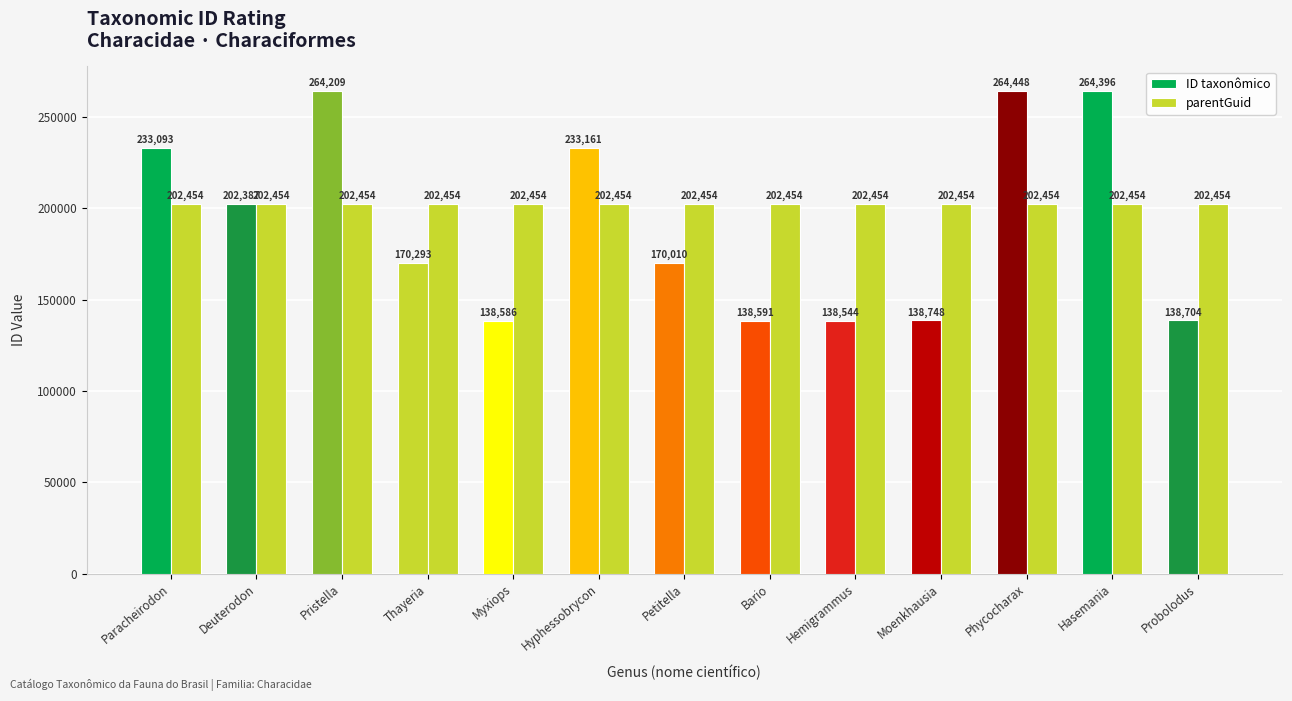

What position from the left is Bario?

8